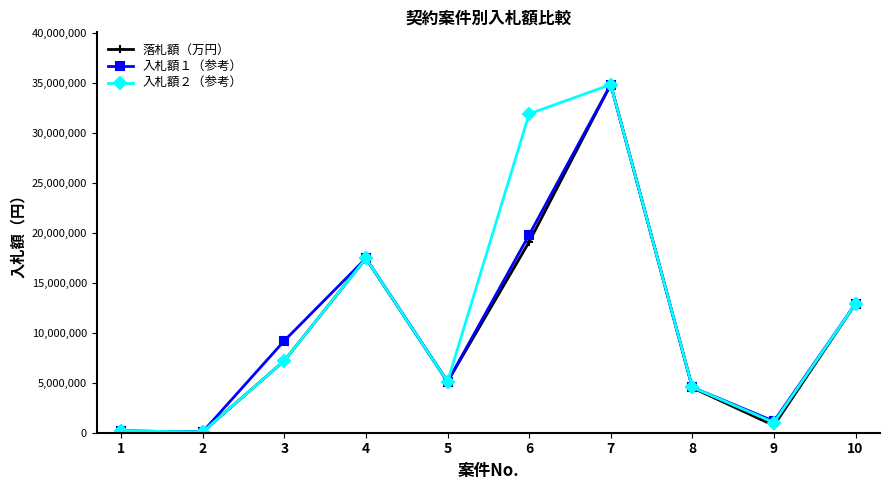

What is the value of the 入札額２（参考） point at the 8th from the left?

4550000